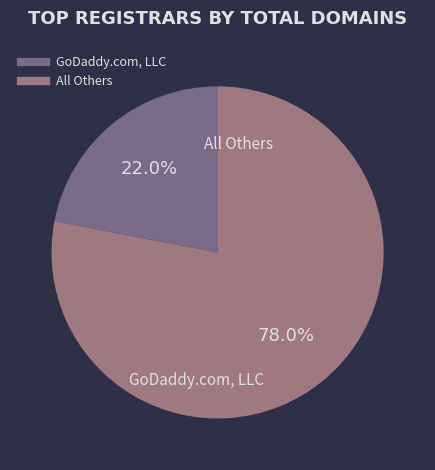

Is there a majority slice in this chart?

Yes